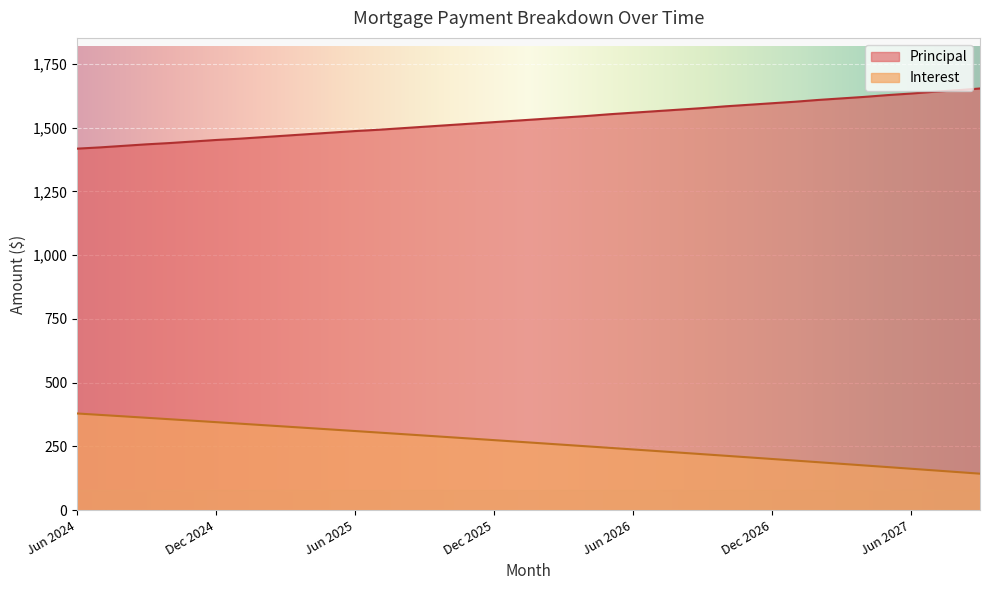

What is the label of the 3rd point from the left?

Aug 2024